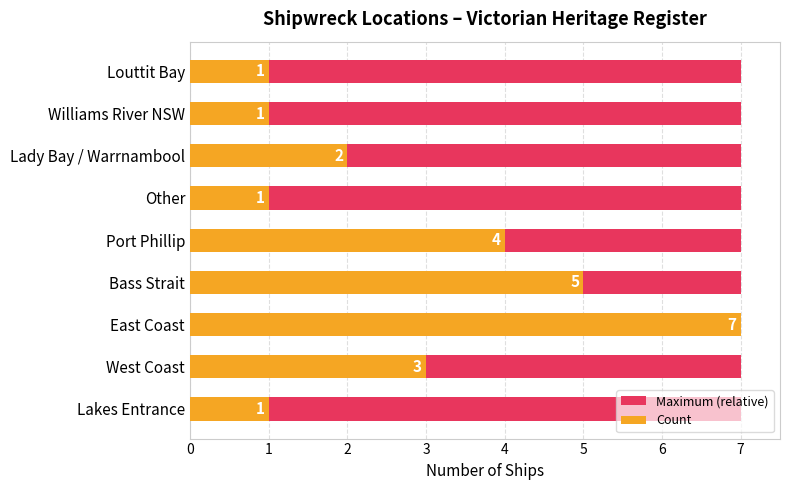

How many Count values are between 1 and 4?

7